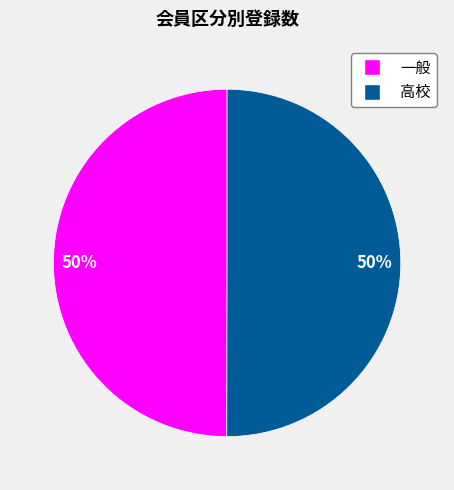

What percentage is the 高校 slice, to the nearest percent?

50%